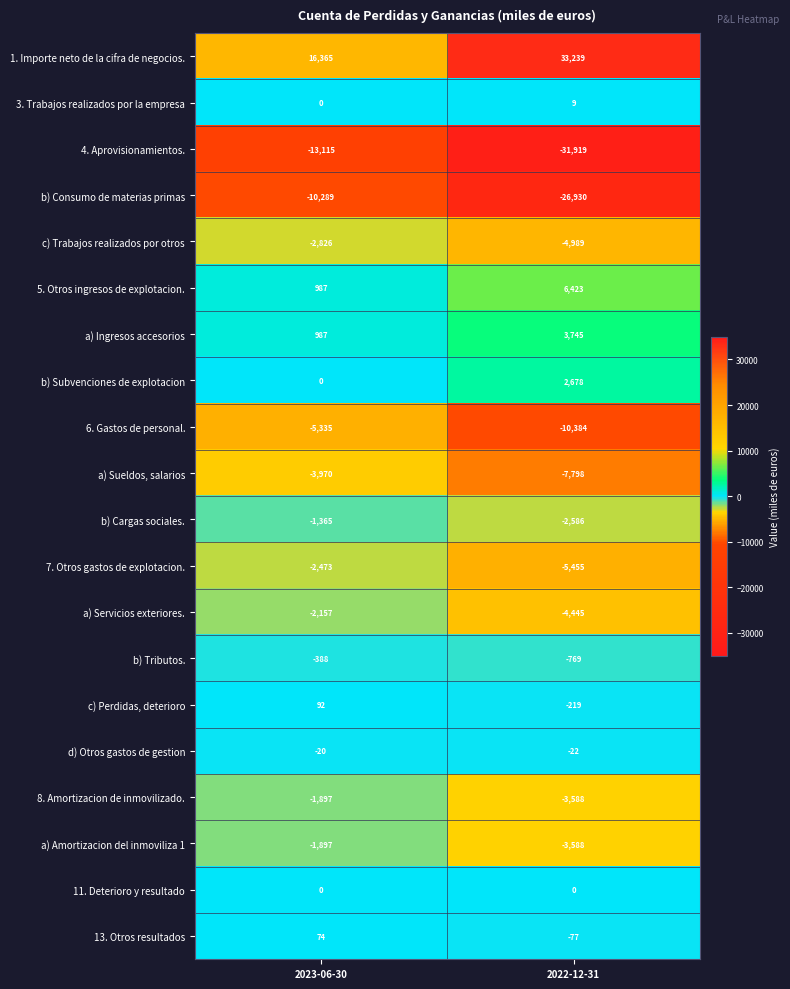

The value of 5. Otros ingresos de explotacion. at 2022-12-31 is 6423. True or false?

True